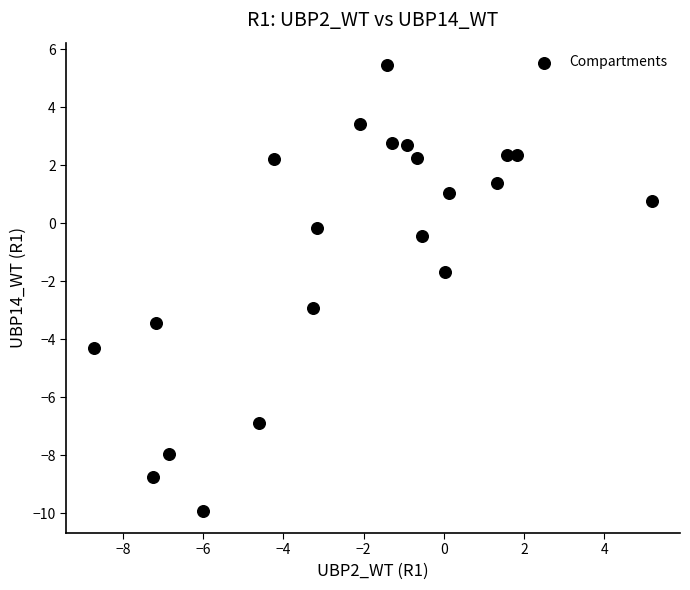

What Y value in the scatter plot is closest to -2?

-1.7